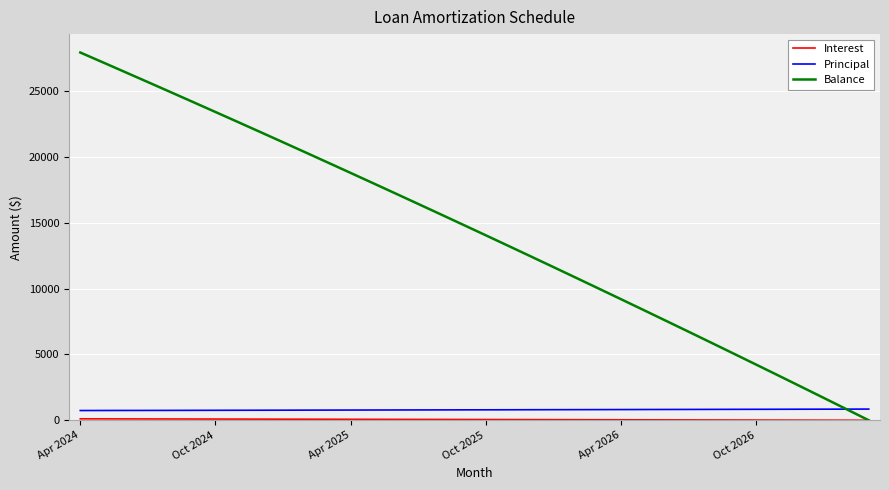

What is the difference between the maximum and minimum values in the Principal series?

110.0